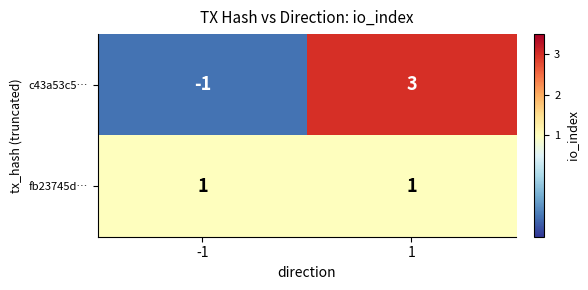

List the labels in order of c43a53c5… value, largest first.

1, -1